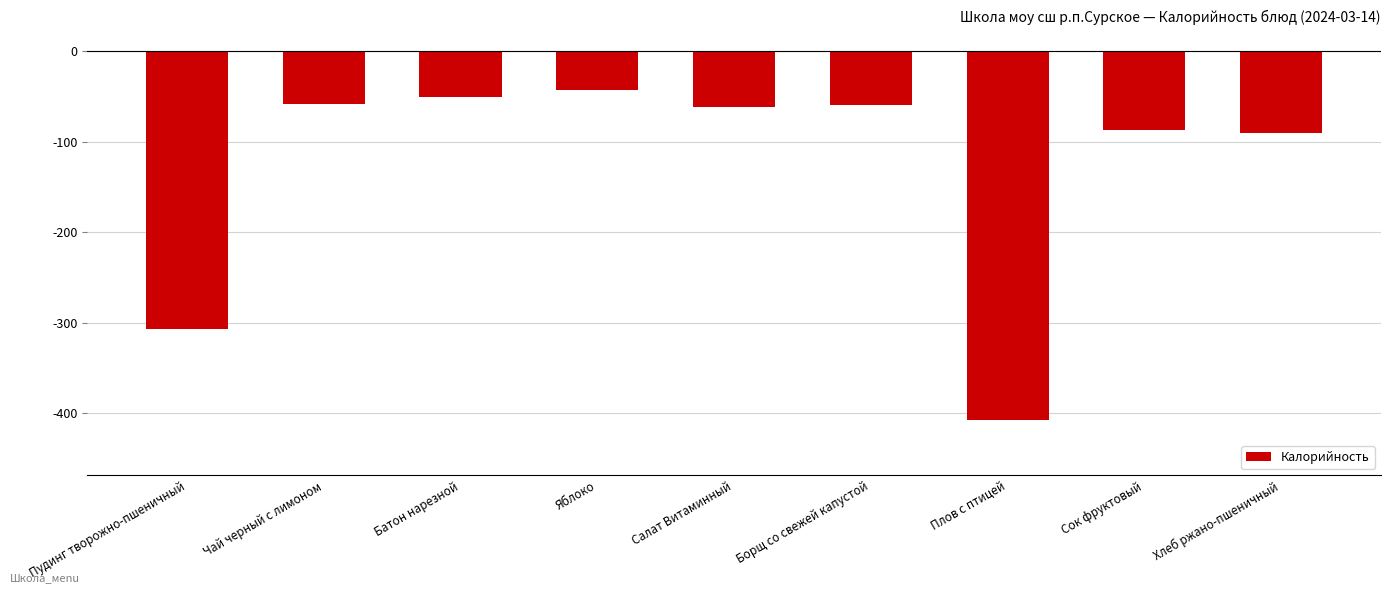

What is the difference between the values at Салат Витаминный and Батон нарезной?

10.8